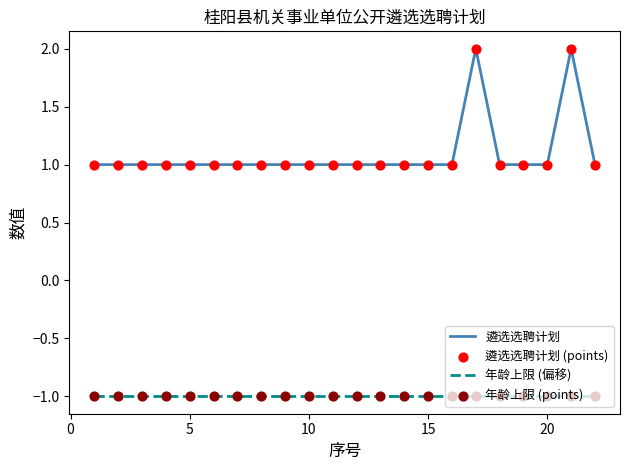

Which series has the widest spread of values?

遴选选聘计划